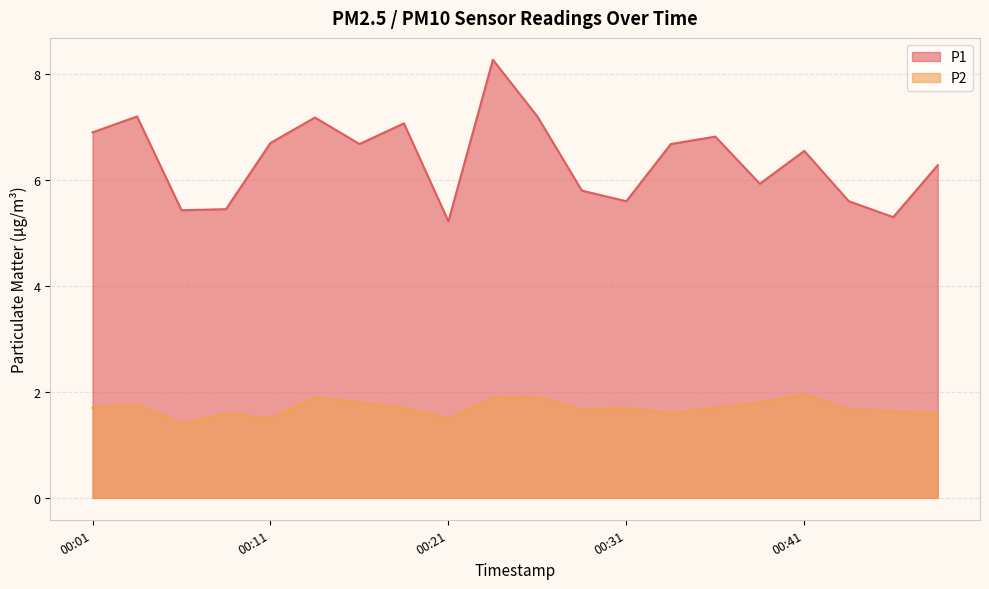

What is the approximate value of P1 at 00:01?

6.9